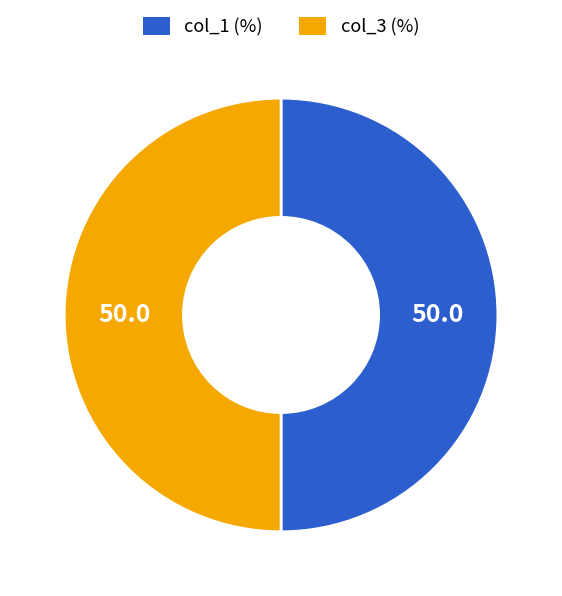

Is the sum of col_3 (%) and col_1 (%) greater than half?

Yes